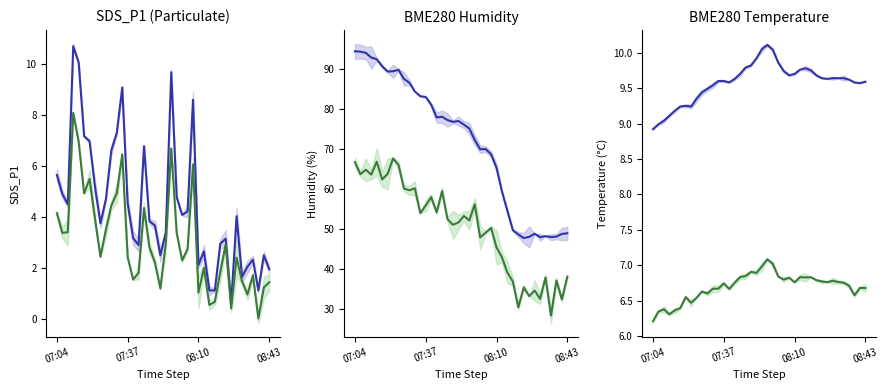

How many data points in Series A are less than 9?

2